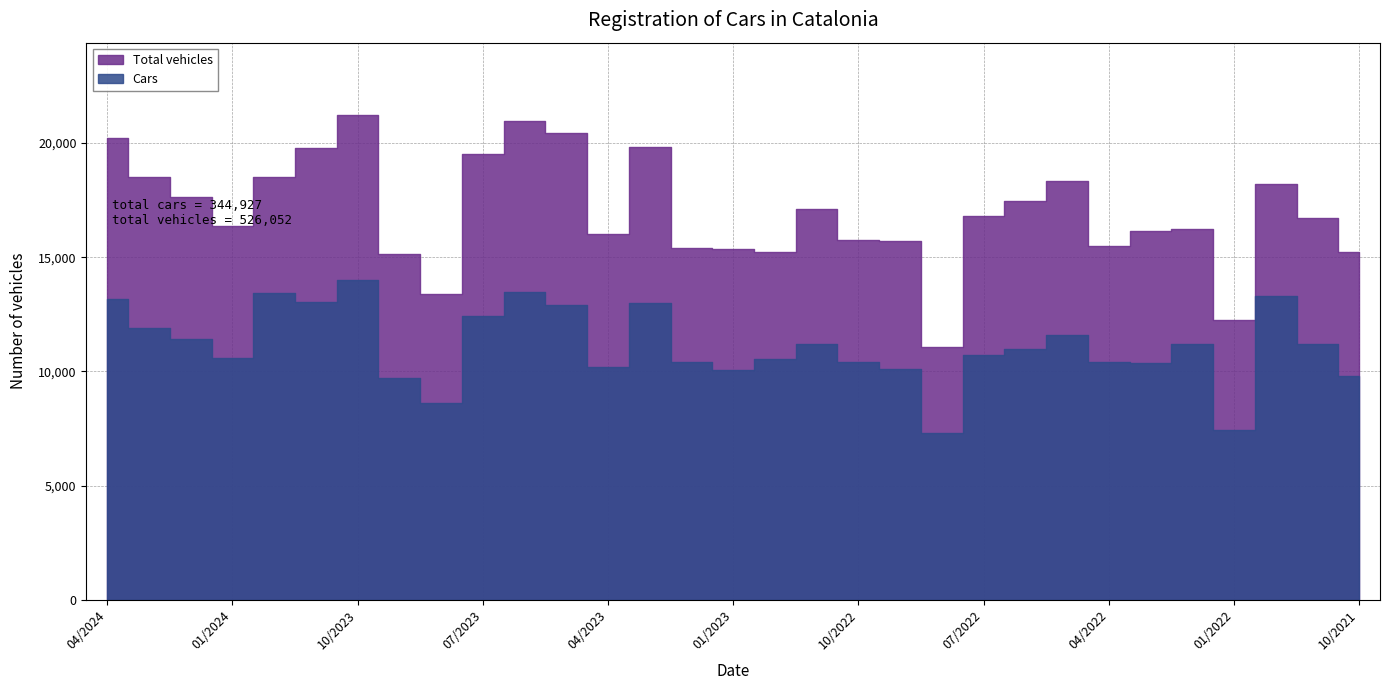

What is the total value across all series at 01/2022?

19658